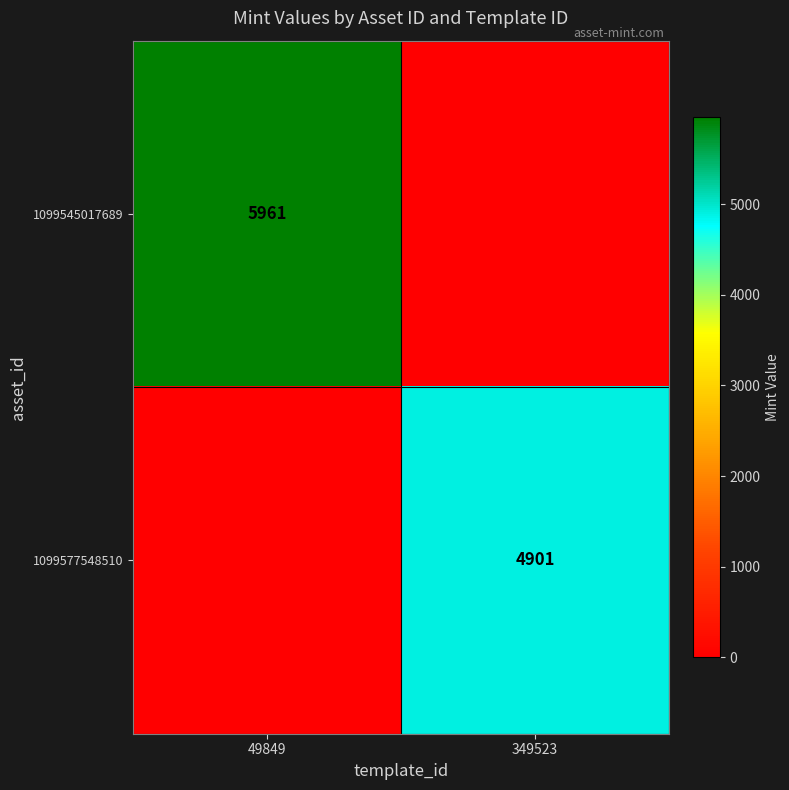

The 1099545017689 series shows 5961 at 49849. True or false?

True